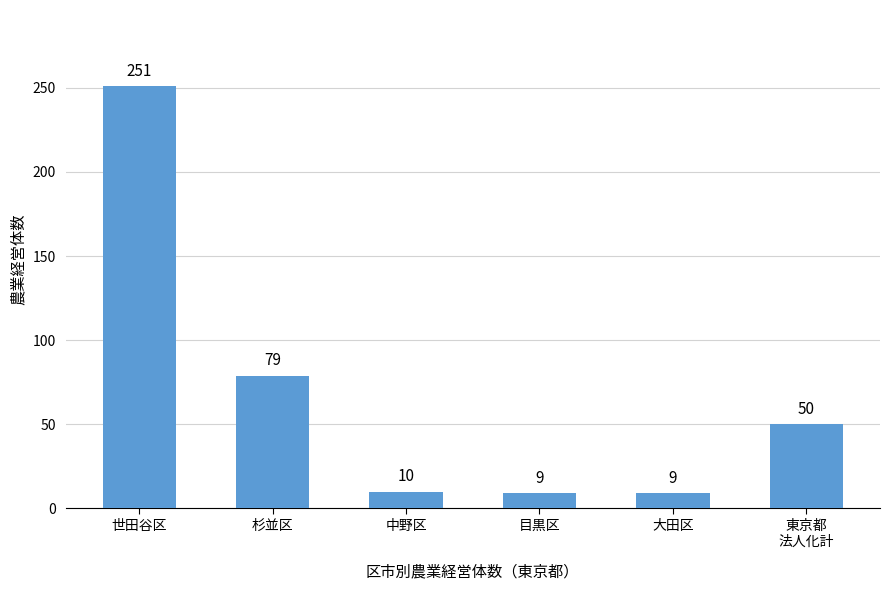

Are the bars horizontal?

No